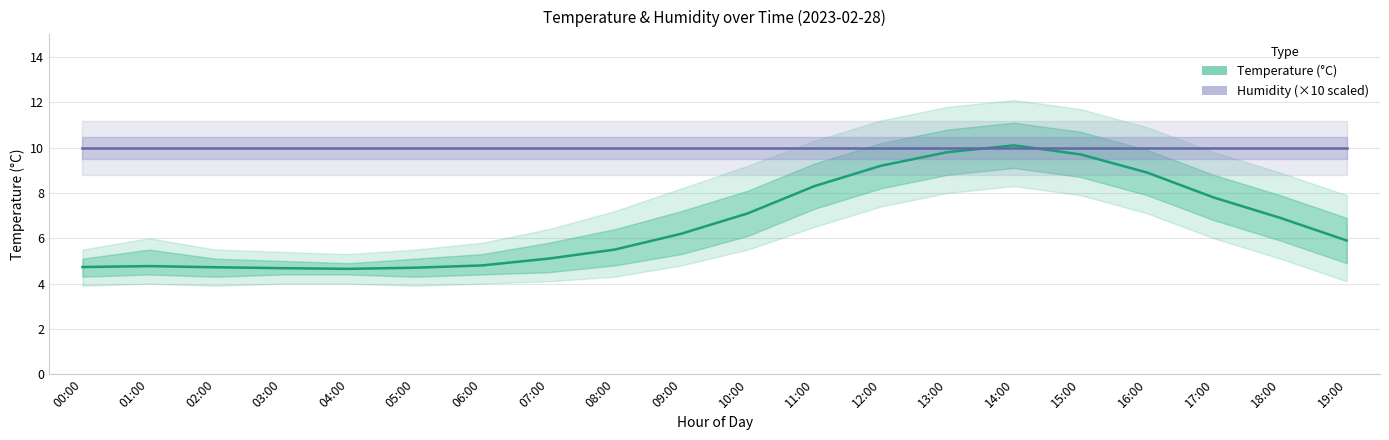

How many values in the Temperature (°C) series are below 6?

10